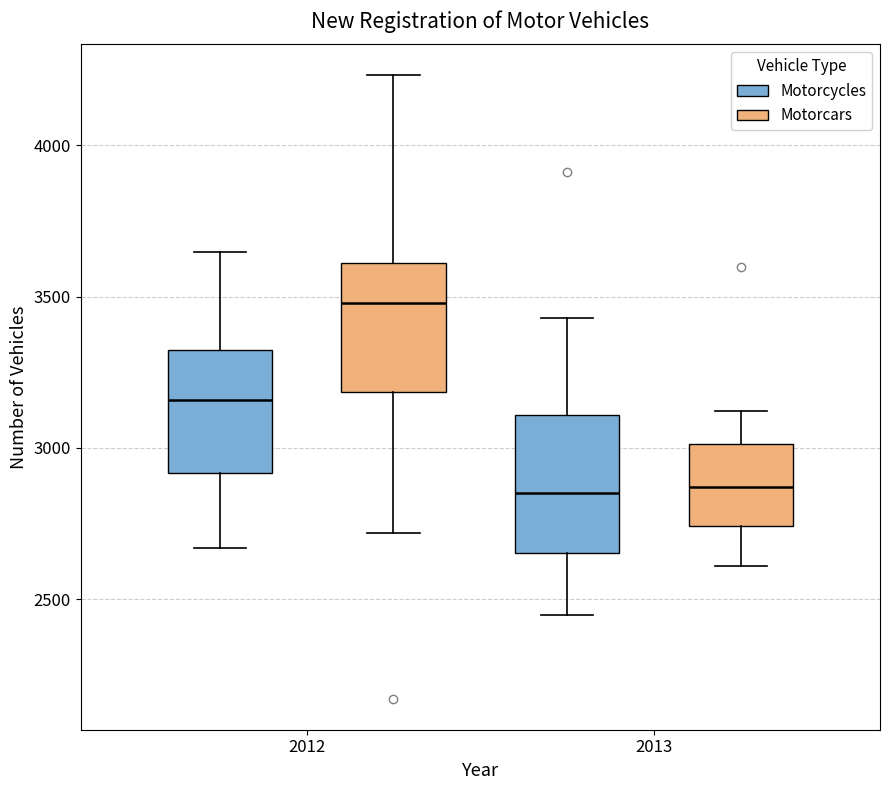

Reading left to right, transcribe this box plot: for each box, give where its median line is, the range the box spans, and where its two whiskers end, as read against the y-axis. The values are not printed on the chart, so give them approximately, as read against the axis.

2012 (Motorcycles): median 3150, box 2900 to 3300, whiskers 2650 to 3650
2012 (Motorcars): median 3500, box 3200 to 3600, whiskers 2700 to 4250
2013 (Motorcycles): median 2850, box 2650 to 3100, whiskers 2450 to 3450
2013 (Motorcars): median 2850, box 2750 to 3000, whiskers 2600 to 3100